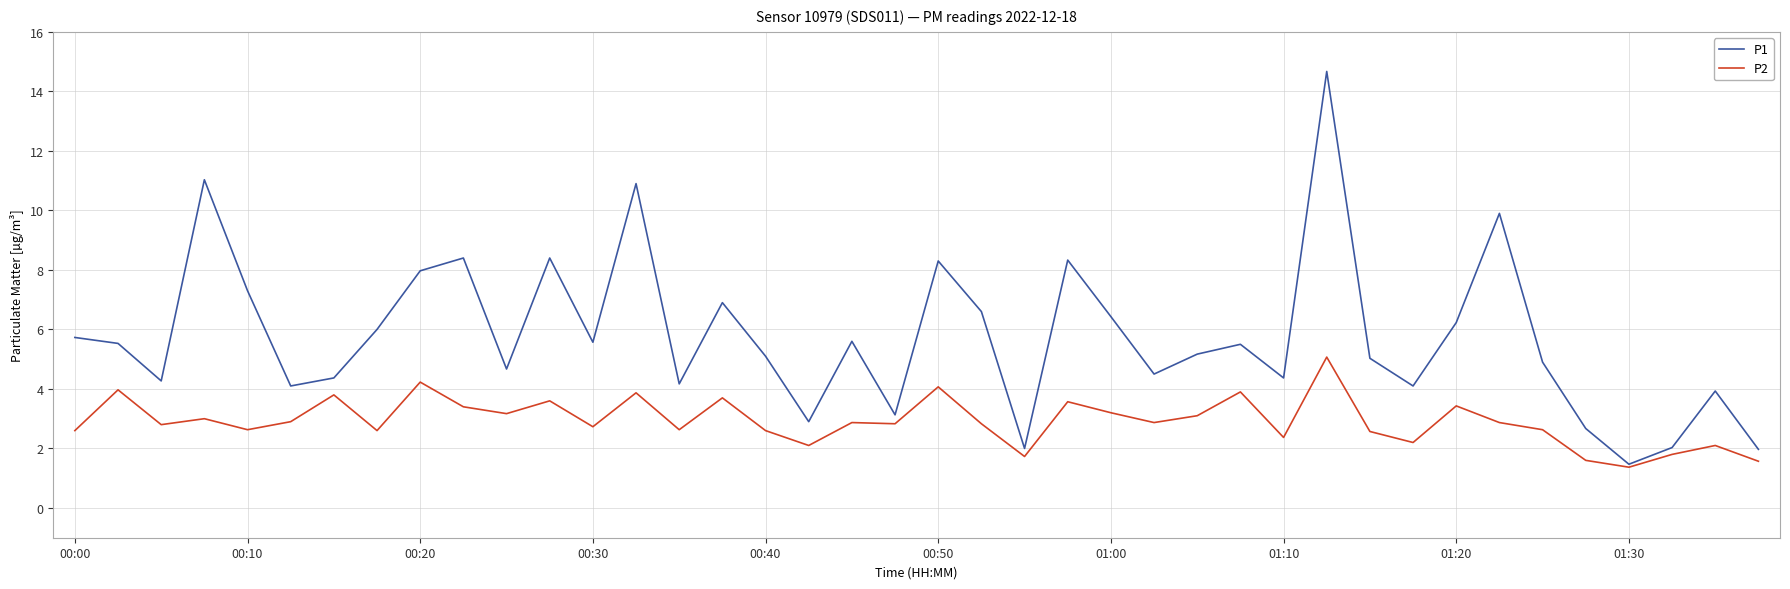

Rank the series by their average value, from highest to lowest.

P1, P2